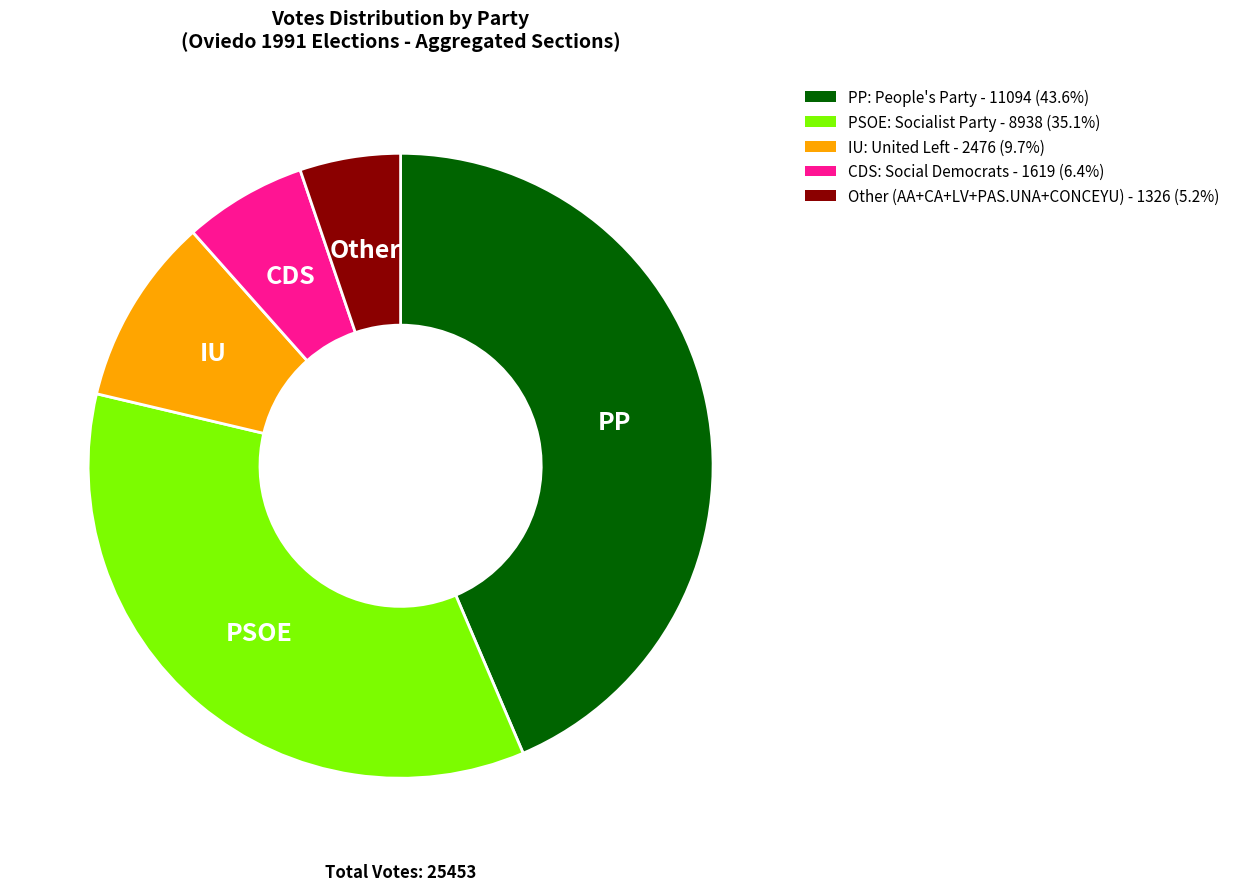

Is the sum of PSOE: Socialist Party - 8938 (35.1%) and Other (AA+CA+LV+PAS.UNA+CONCEYU) - 1326 (5.2%) greater than half?

No